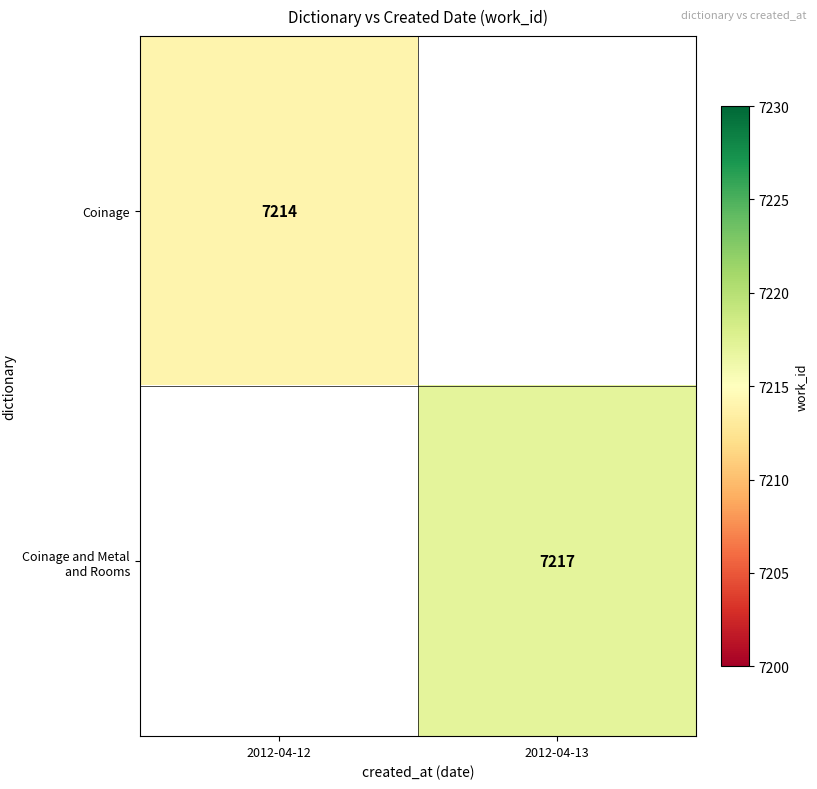

Is the value of Coinage at 2012-04-12 greater than the value of Coinage and Metal and Rooms at 2012-04-13?

No